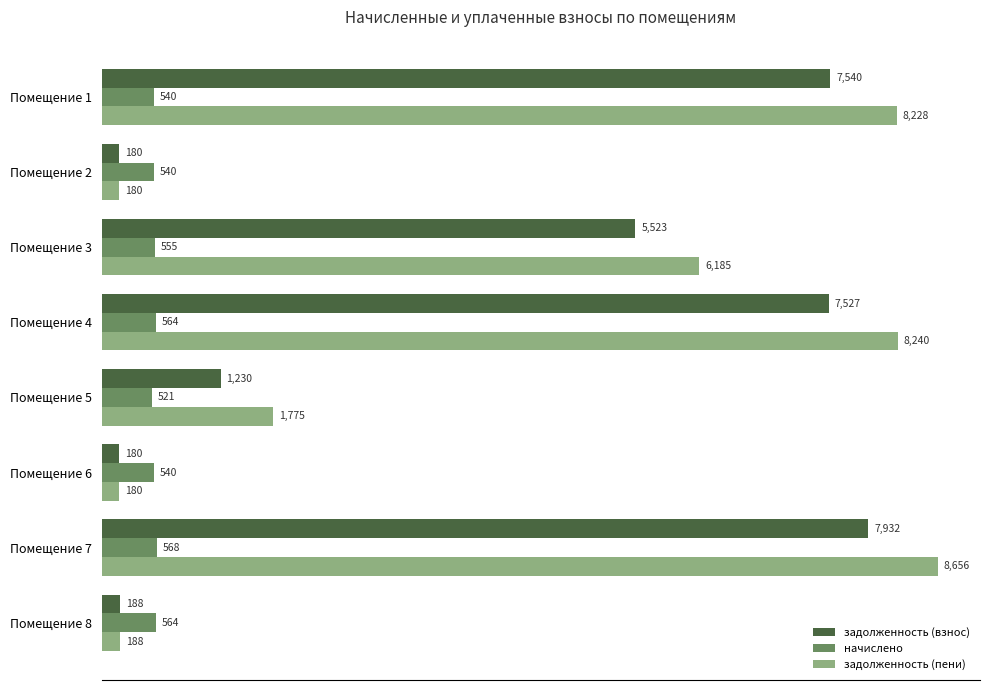

List the series in order of their peak value, highest first.

задолженность (пени), задолженность (взнос), начислено